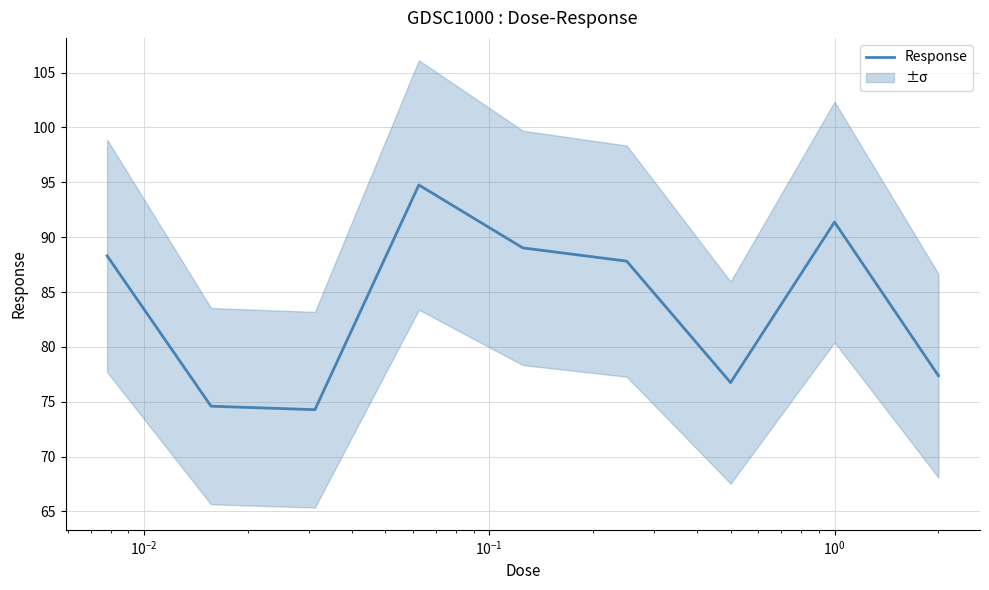

What is the highest value of the Response series?

94.8